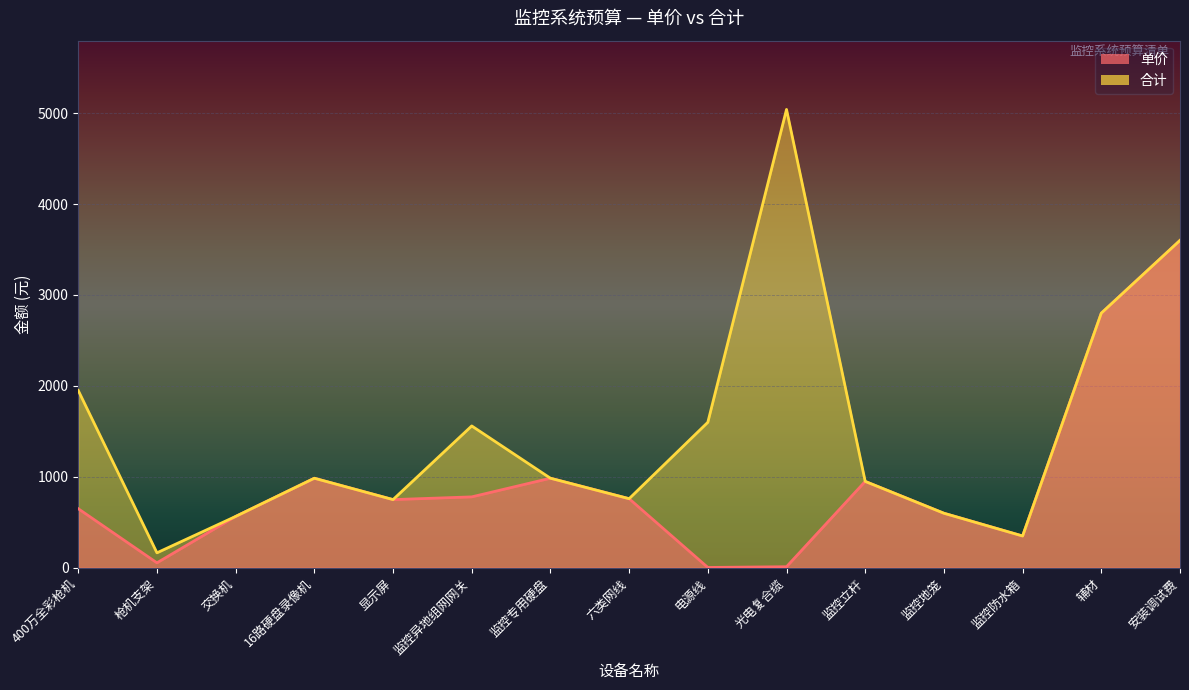

What is the average value of the 合计 series?

1511